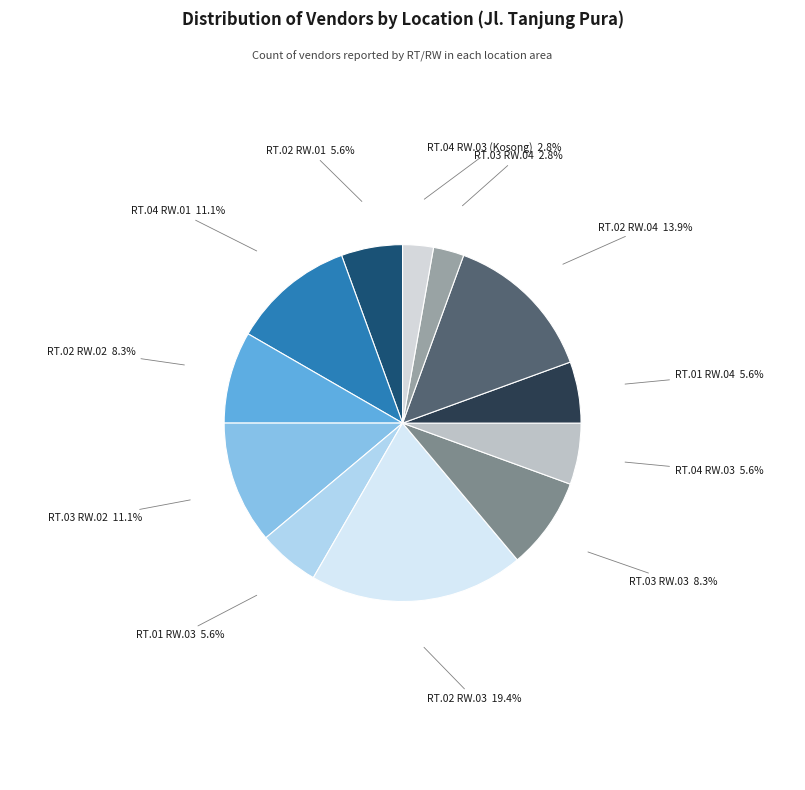

What is the largest slice in the pie chart?

RT.02 RW.03